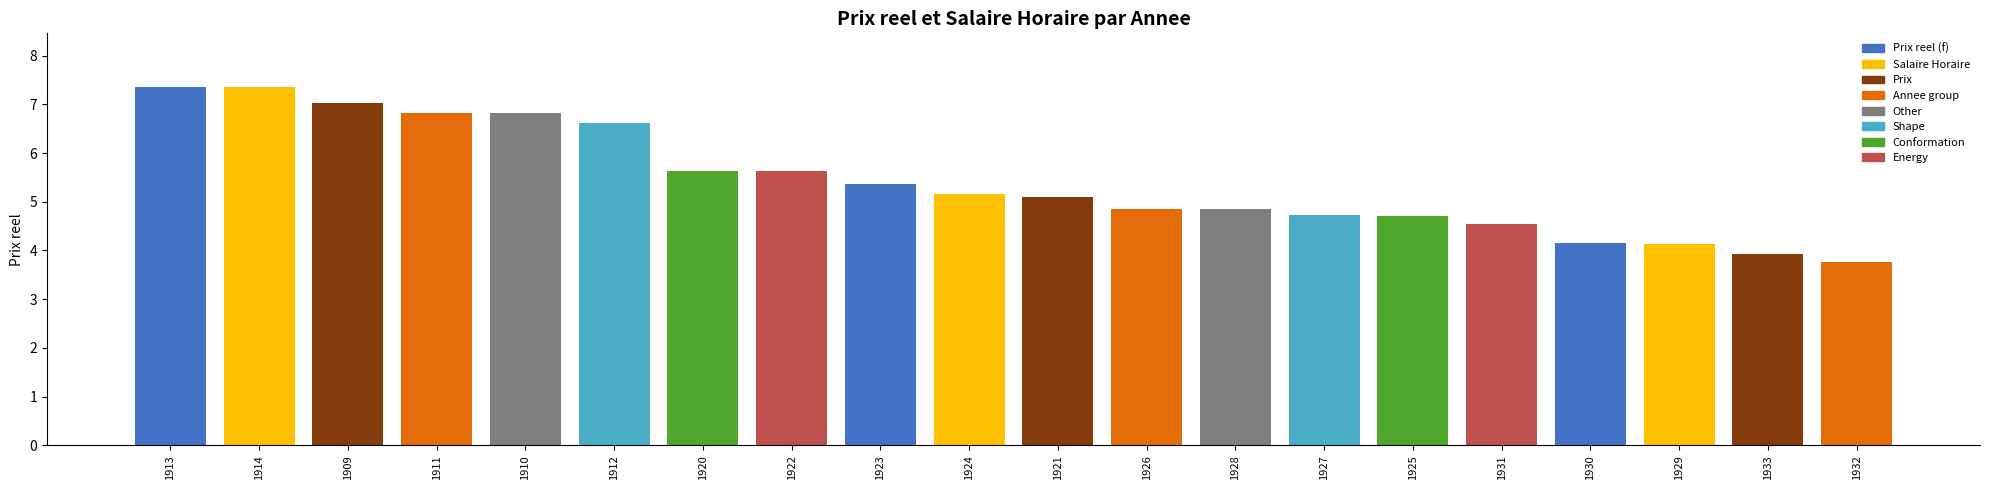

Does the chart contain any negative values?

No